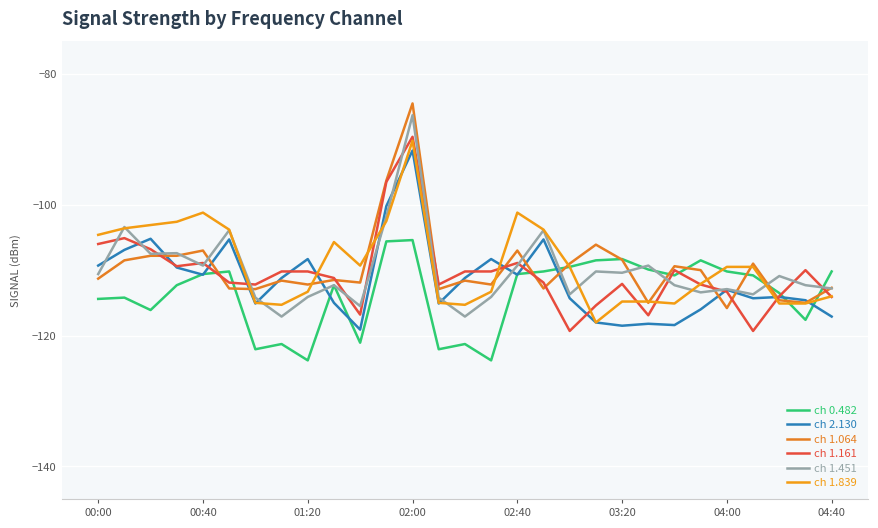

How many times do ch 1.161 and ch 1.451 cross each other?

15